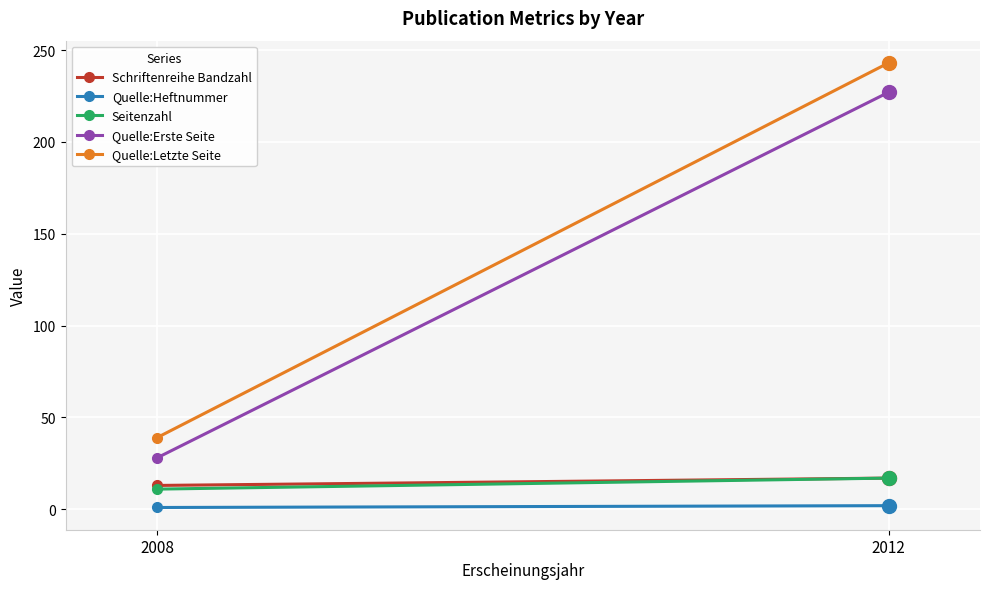

What is the average value of the Schriftenreihe Bandzahl series?

15